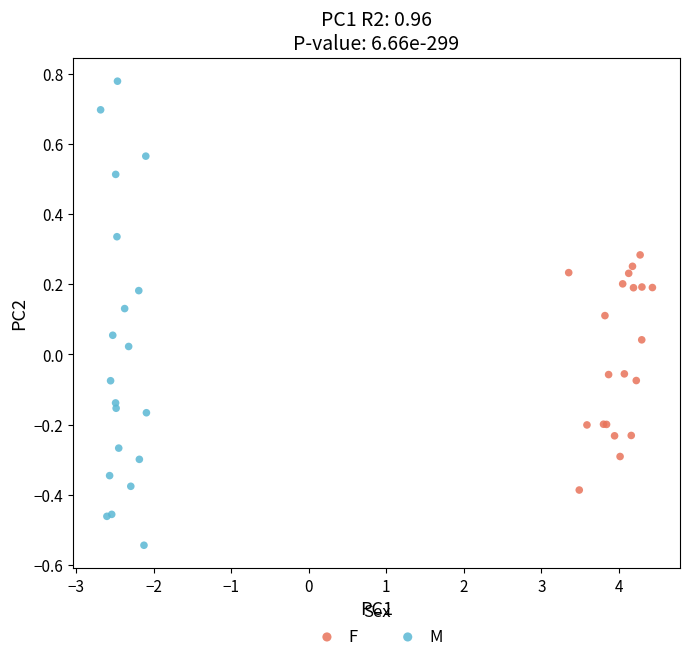

Which series reaches the maximum Y coordinate?

M